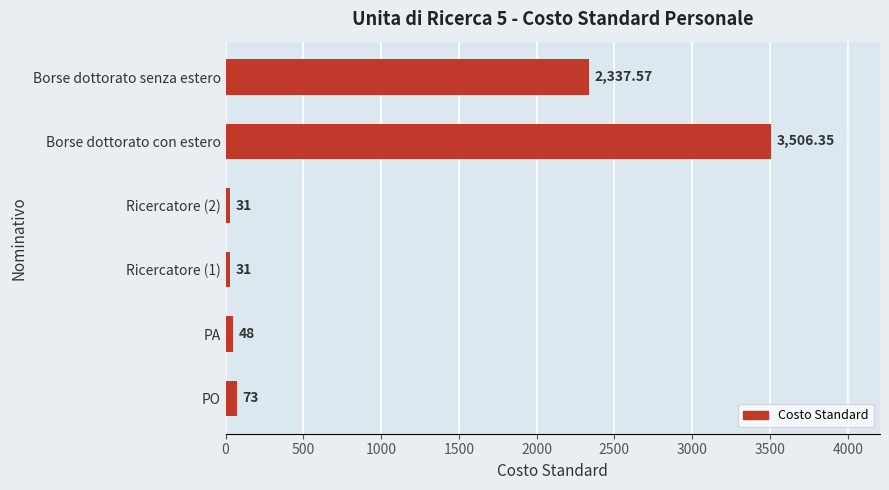

What is the average value?

1004.5